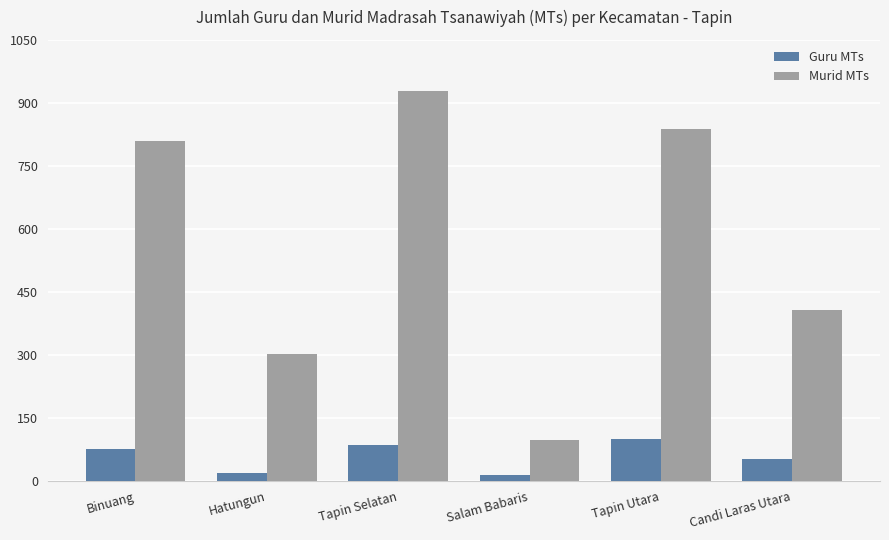

At which label does Guru MTs reach its peak?

Tapin Utara